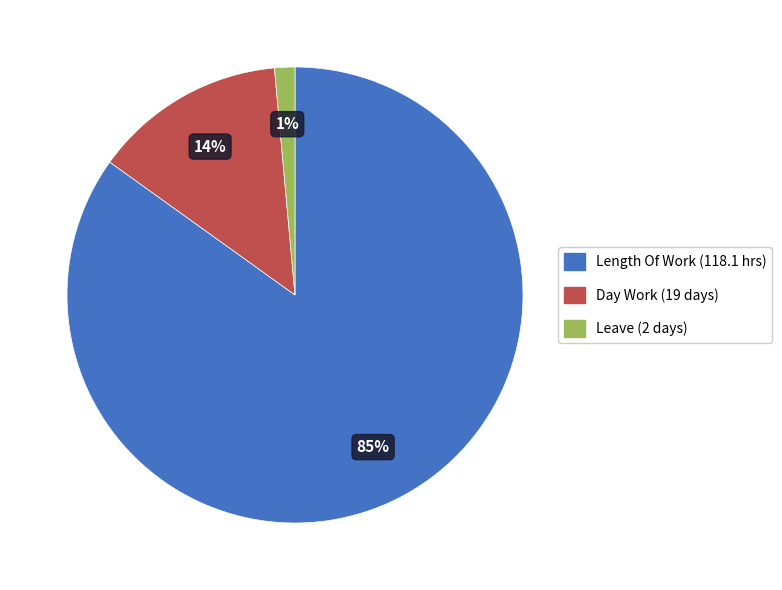

Is there a majority slice in this chart?

Yes